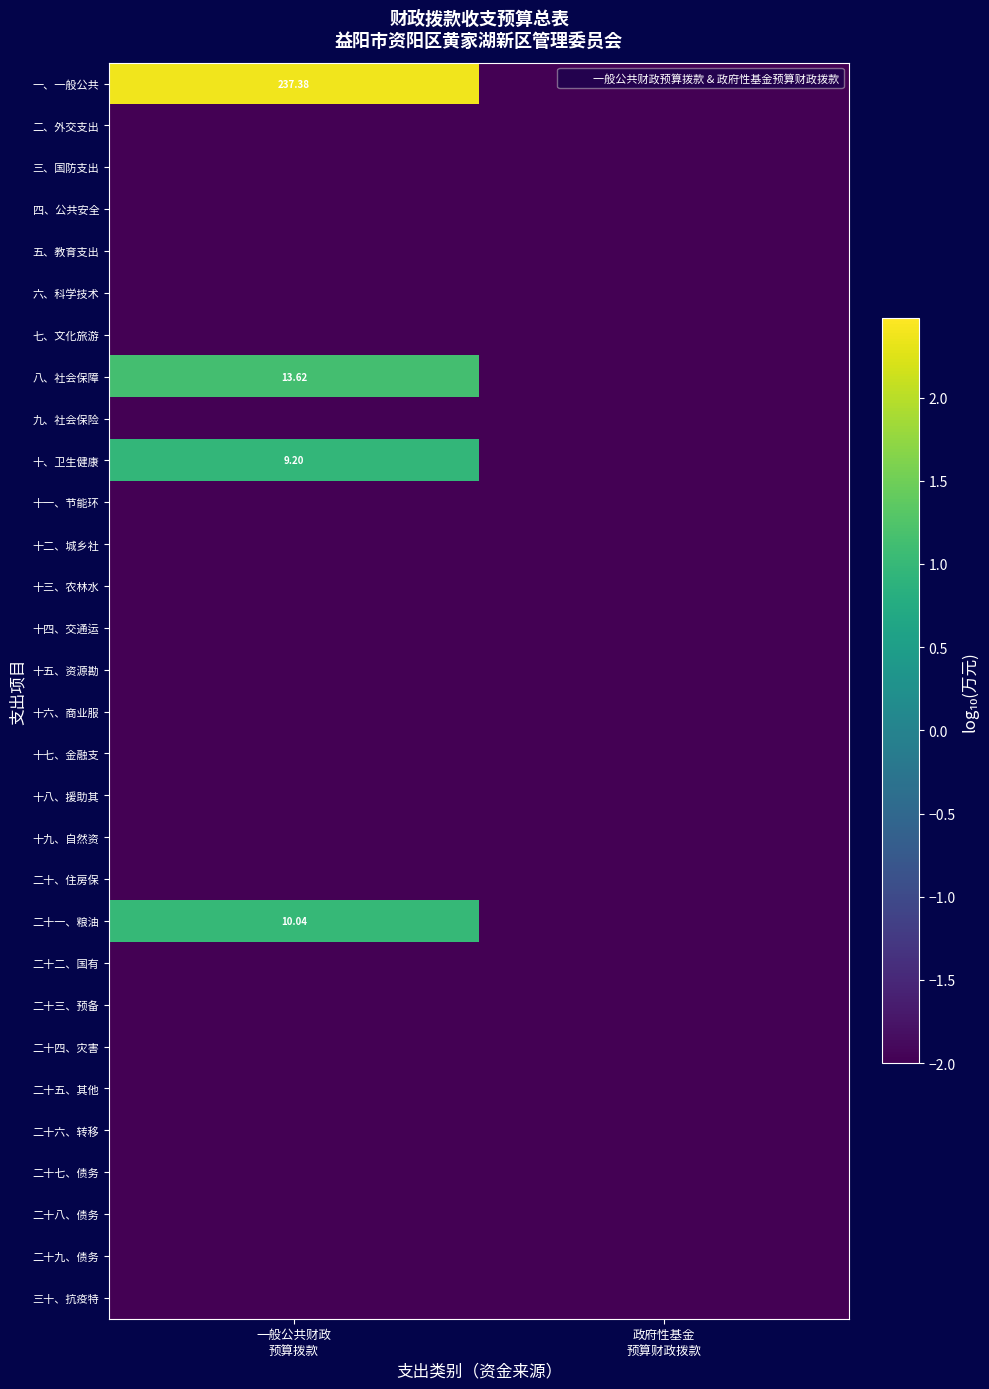

Which series has the widest spread of values?

一、一般公共